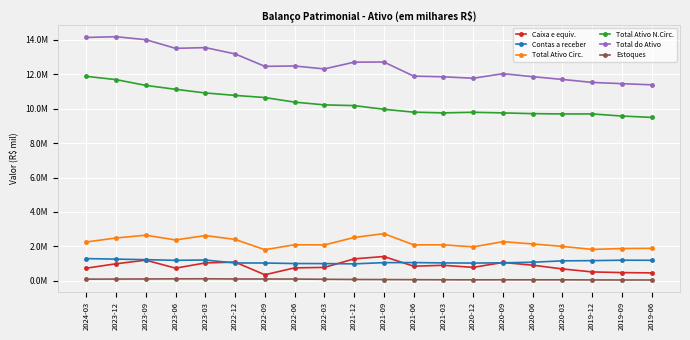

What is the difference between the highest and lowest values at 2023-06?

13379253